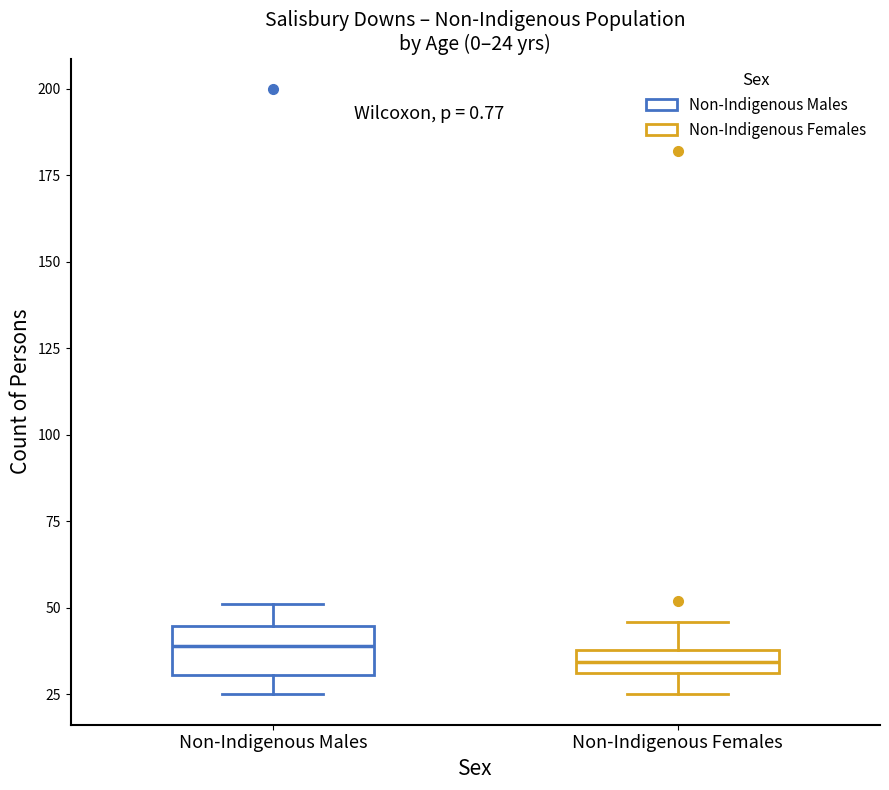

Which box is the tallest, from its lower edge to its upper edge?

Non-Indigenous Males